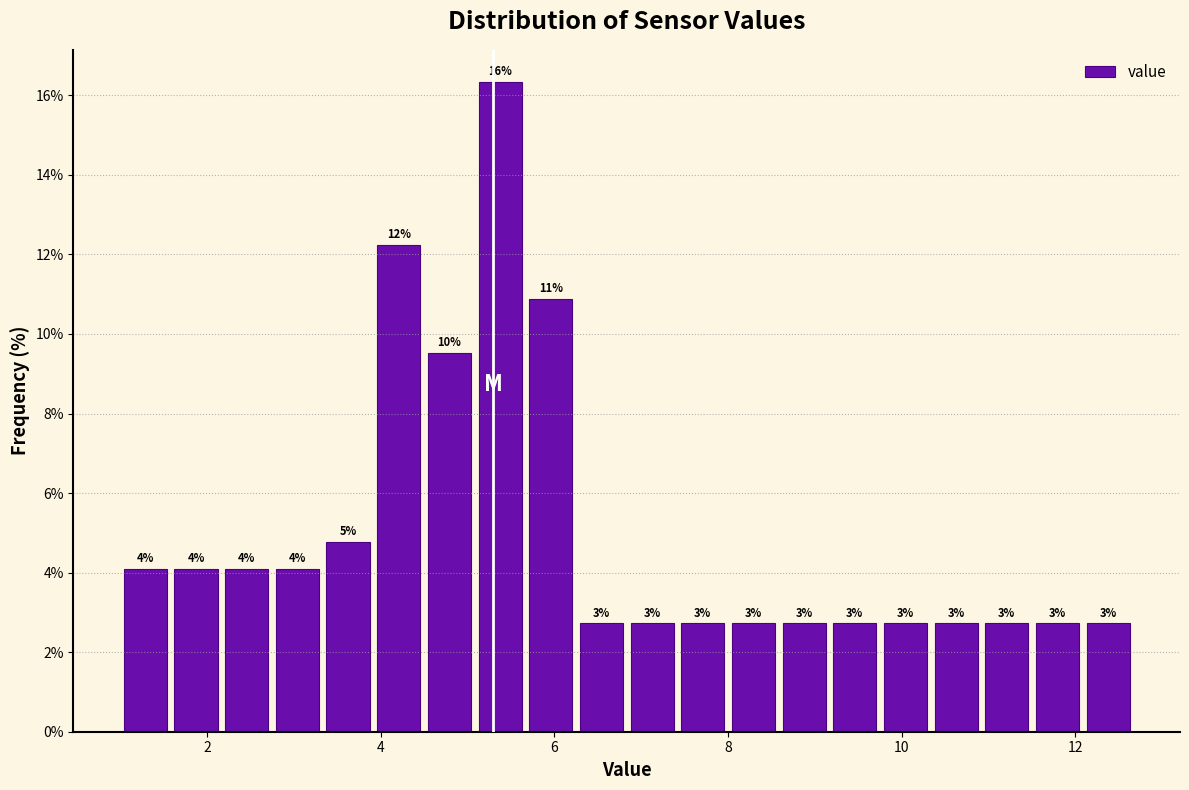

Around what value on the x-axis is the tallest bar? Give the approximate position of its centre, as read against the axis.

5.4